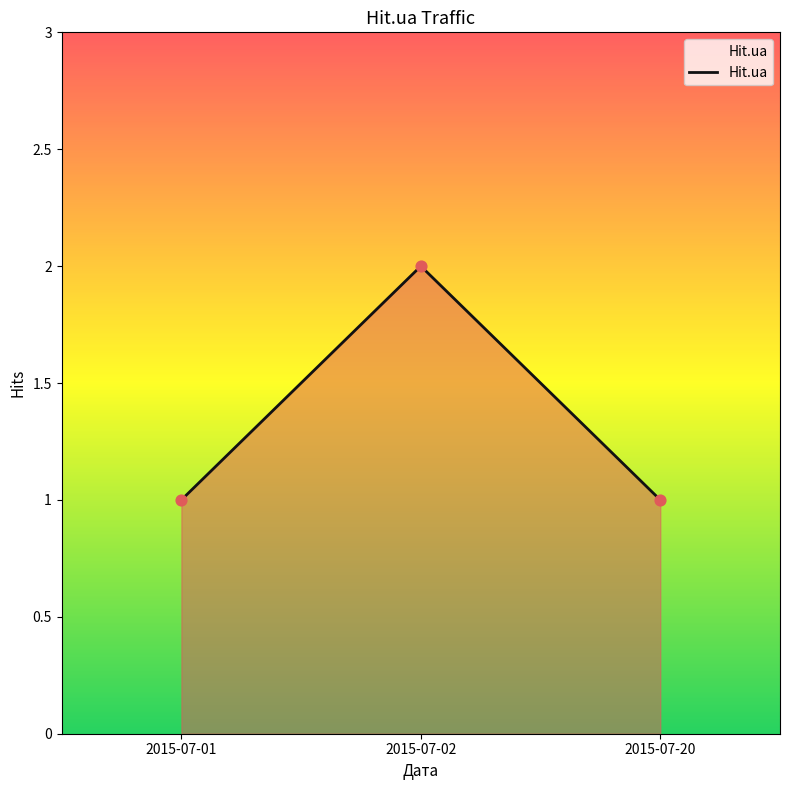

Approximately how many times larger is the value at 2015-07-20 compared to 2015-07-02?

0.5